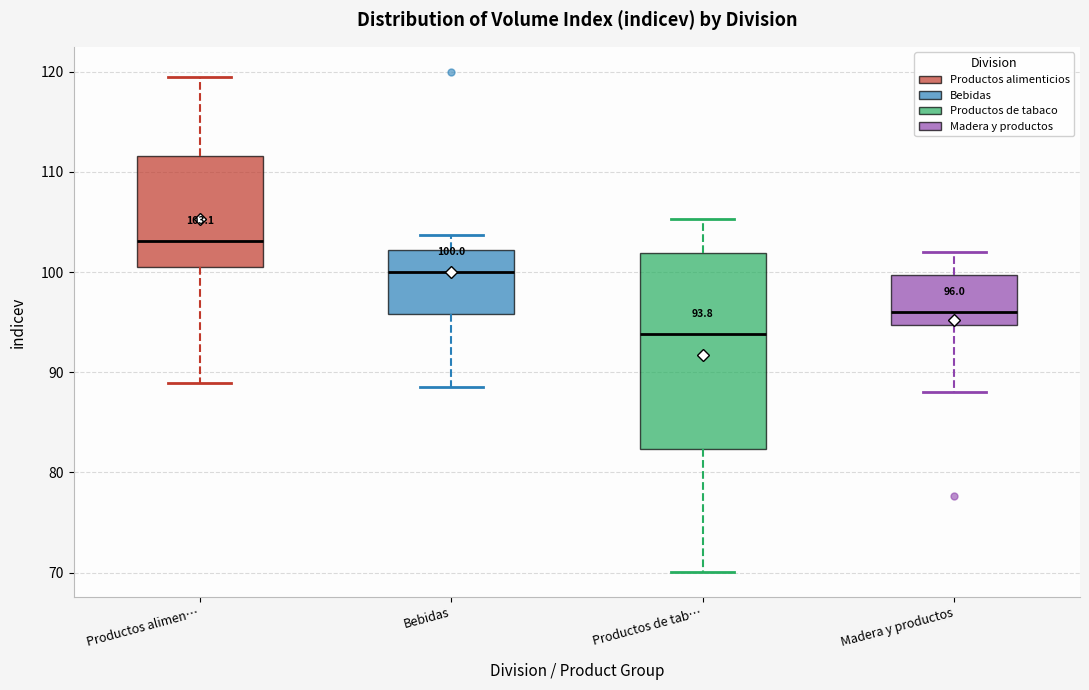

Comparing the boxes themselves (not the whiskers), which one is the tallest?

Productos de tab…